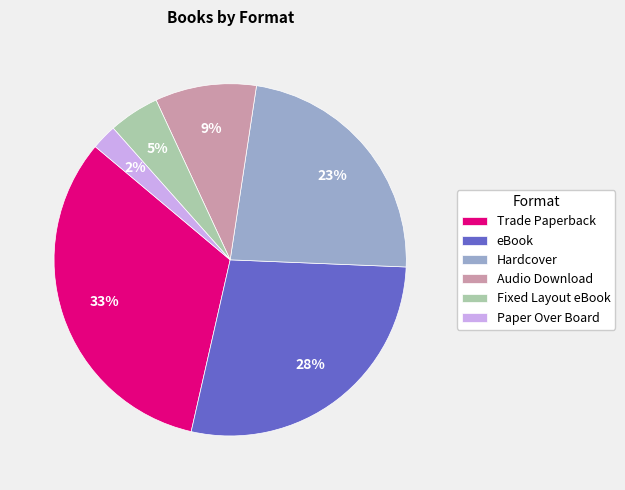

To the nearest percent, what portion does Paper Over Board represent?

2%